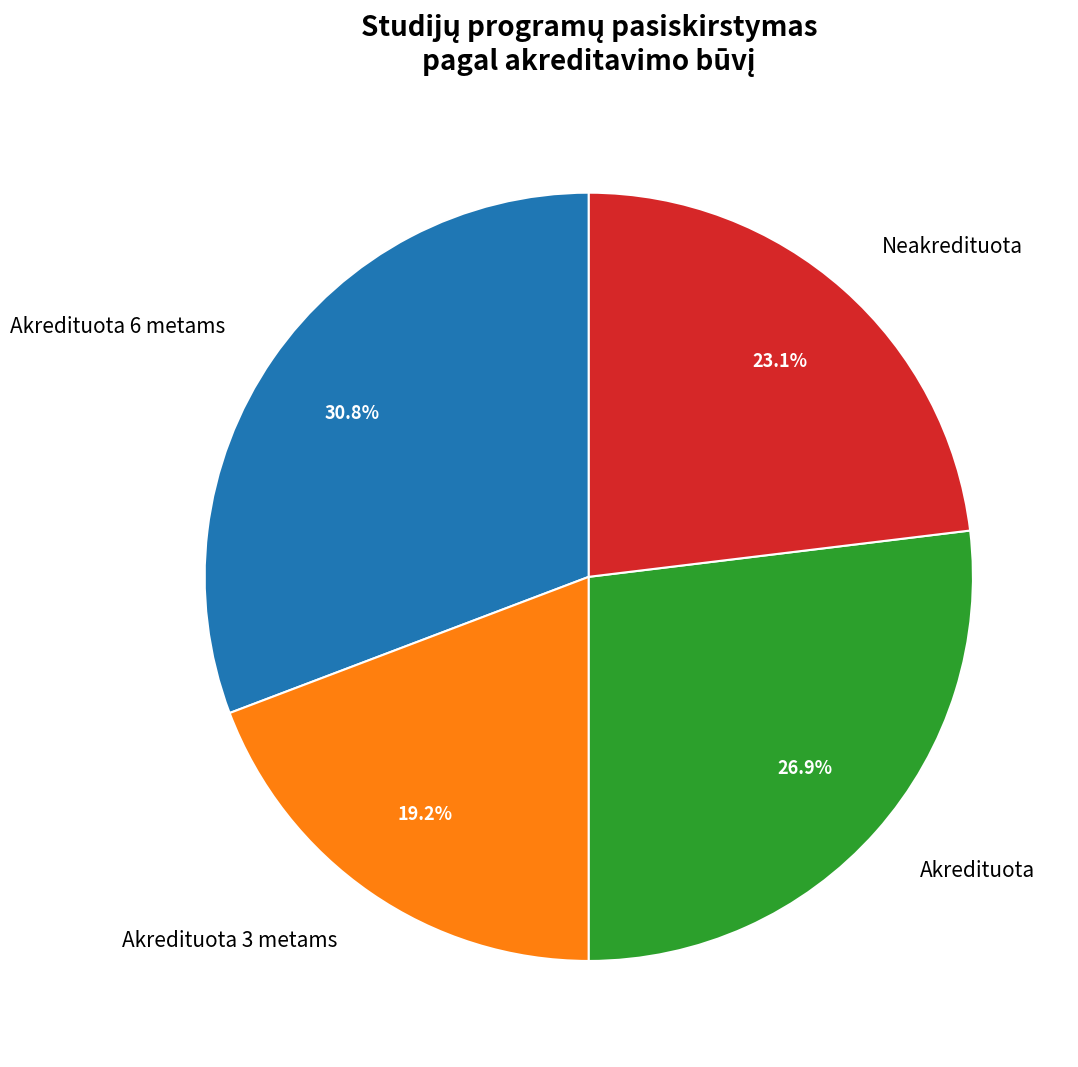

What is the ratio of the value at Neakredituota to the value at Akredituota?

0.9